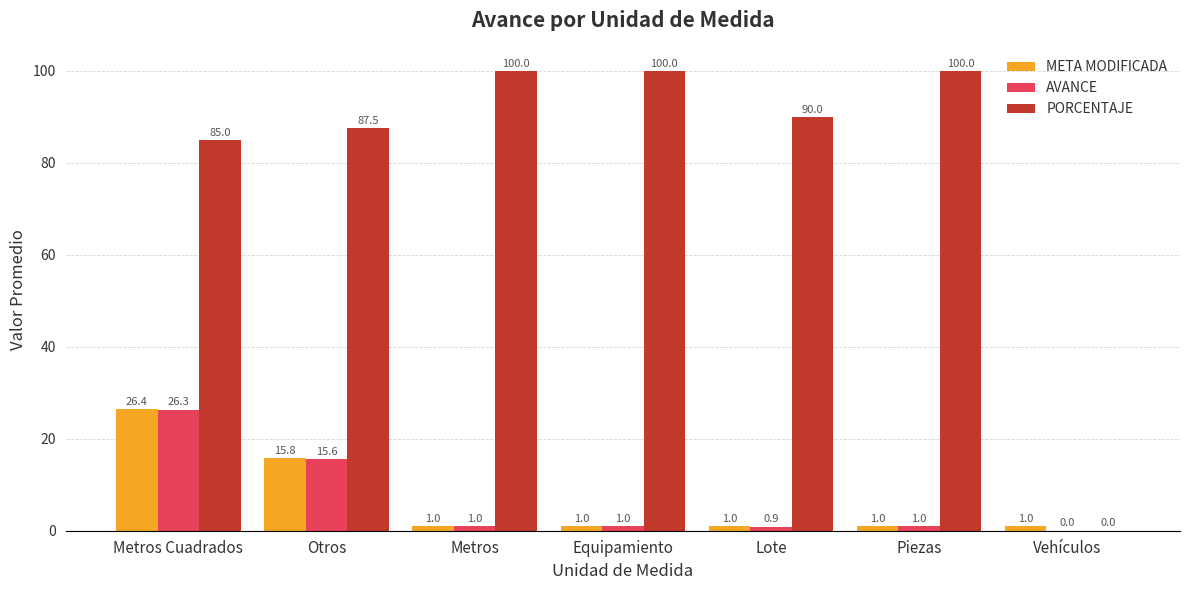

At which category is the sum across all series the highest?

Metros Cuadrados